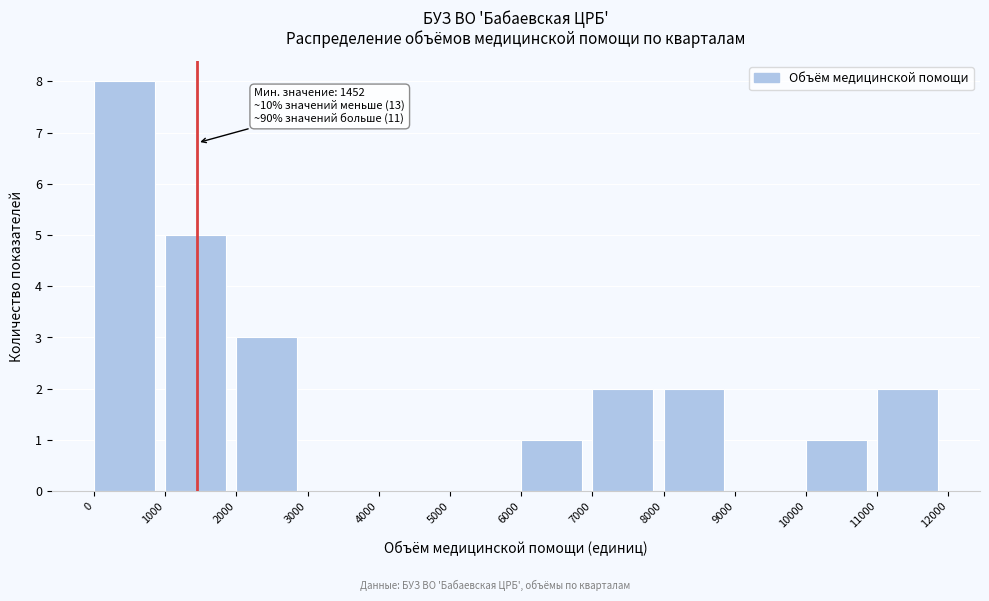

Over which range of the x-axis is the bar tallest?

0 to 1000